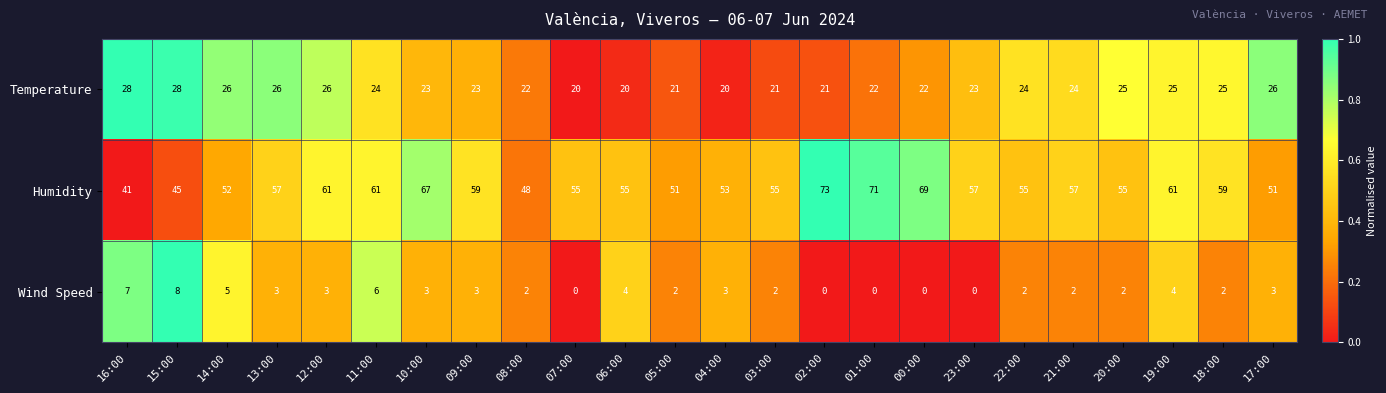

At how many categories does at least one series exceed 21?

24